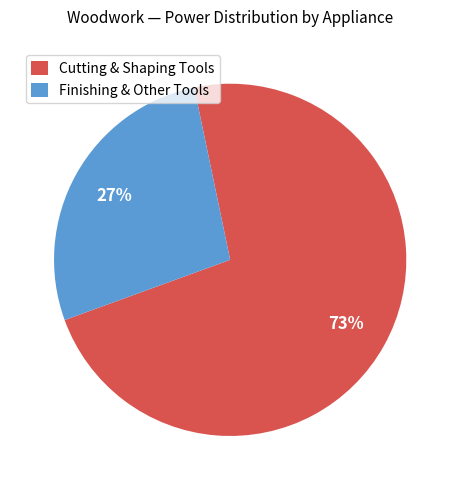

Is there a majority slice in this chart?

Yes